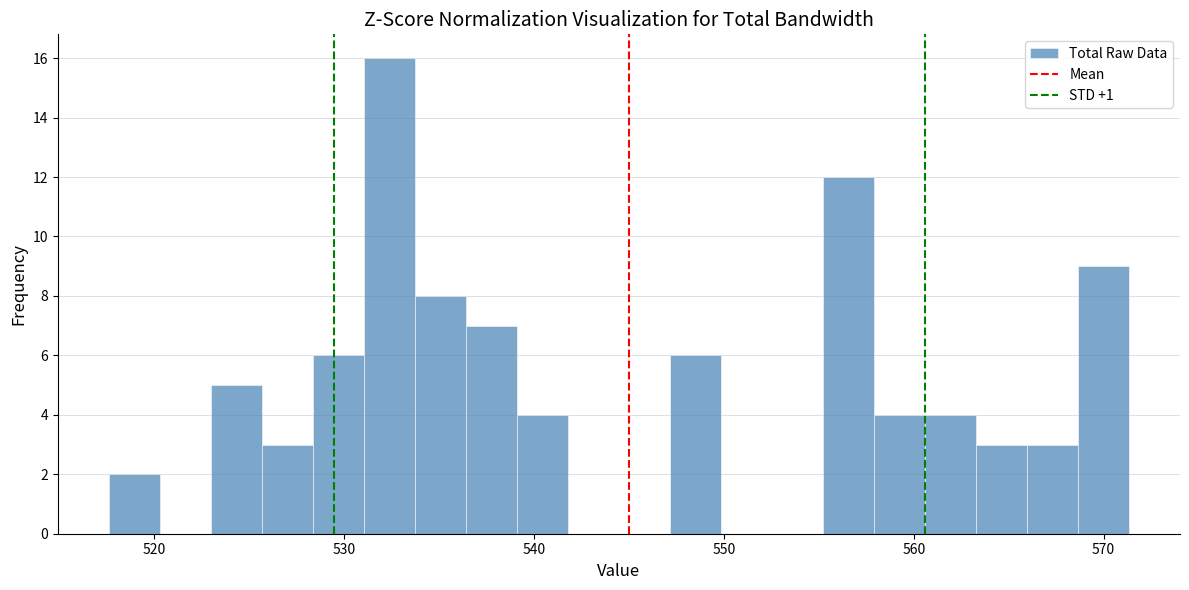

Around what value on the x-axis is the tallest bar? Give the approximate position of its centre, as read against the axis.

532